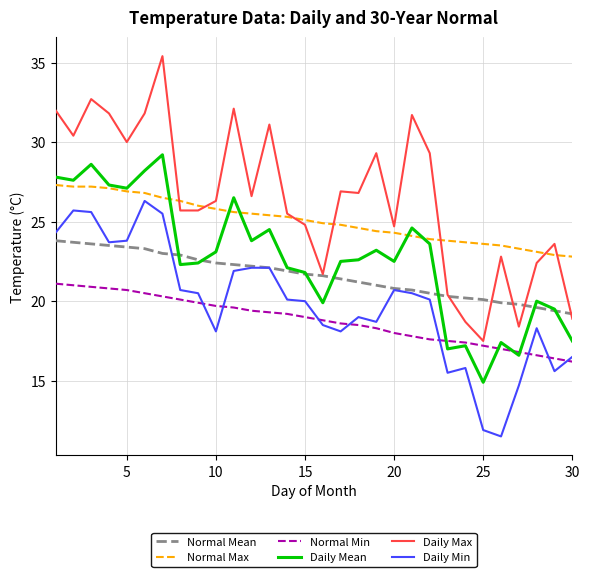

Which series has the largest total across all categories?

Daily Max